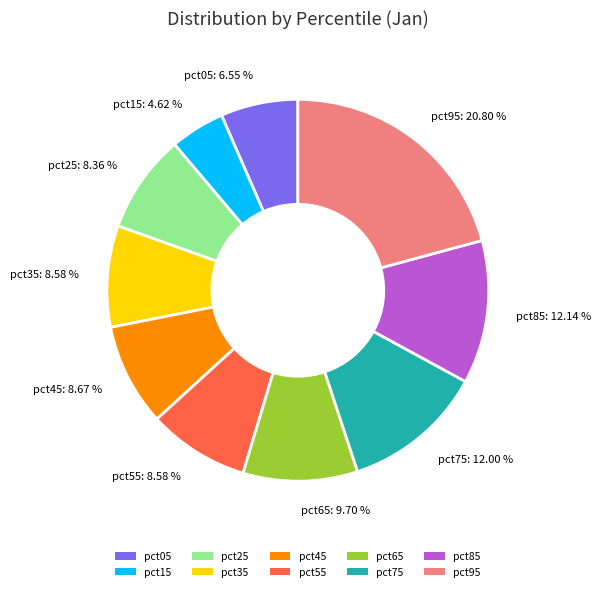

To the nearest percent, what portion does pct65 represent?

10%